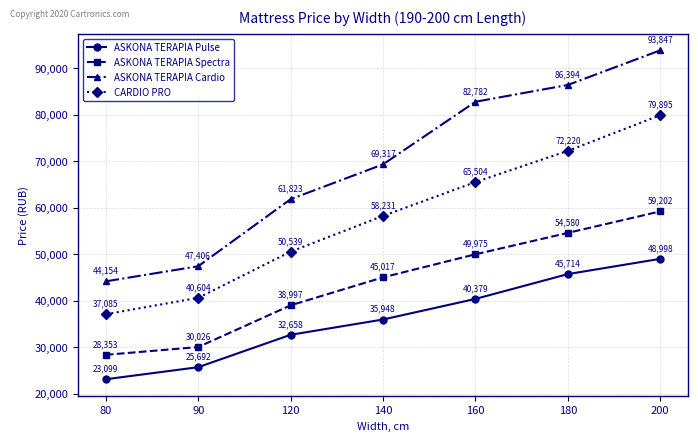

What is the average value of the ASKONA TERAPIA Spectra series?

43736